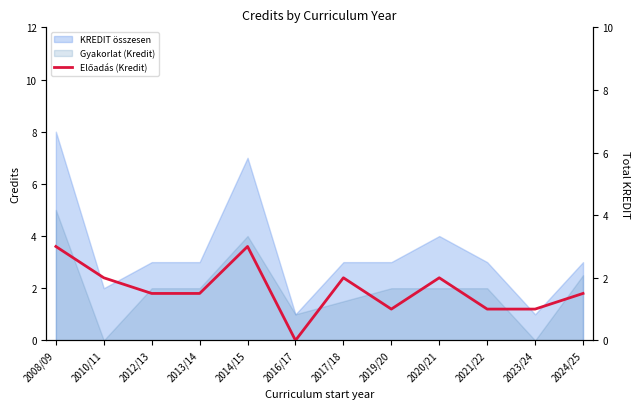

What is the value of the 8th point from the left?

1.0